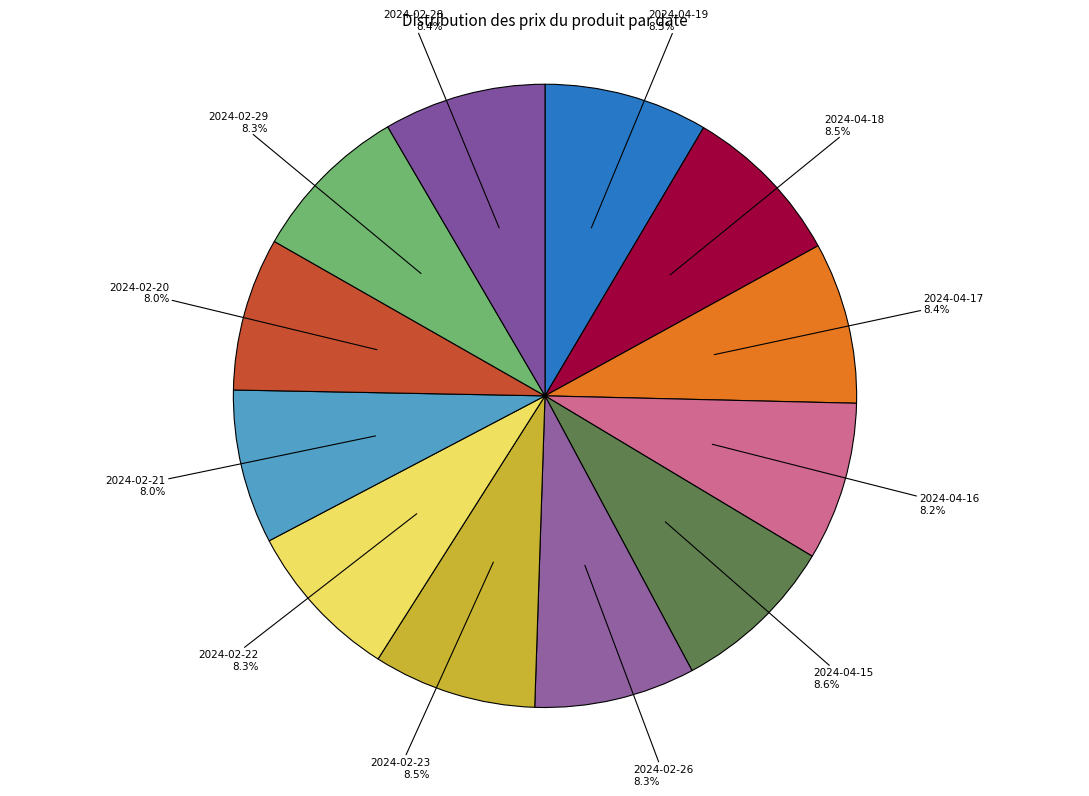

How many slices are in this pie chart?

12